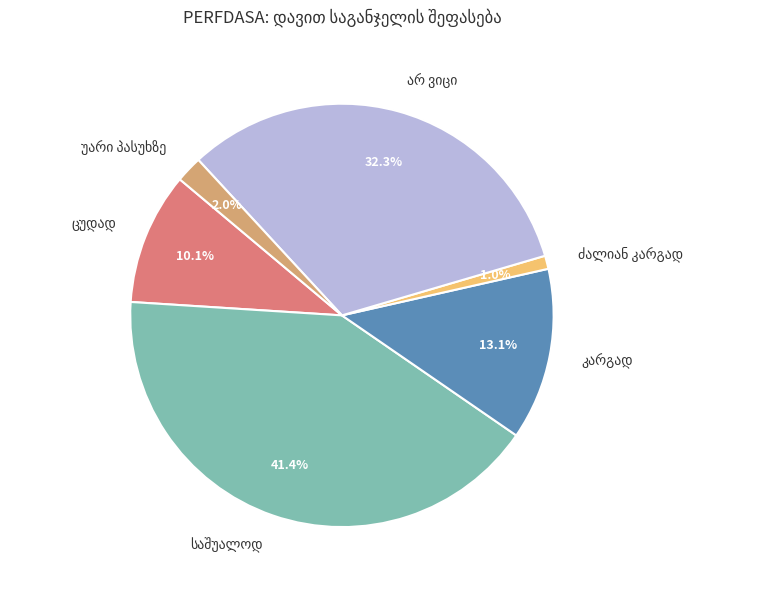

Does any single category account for the majority?

No